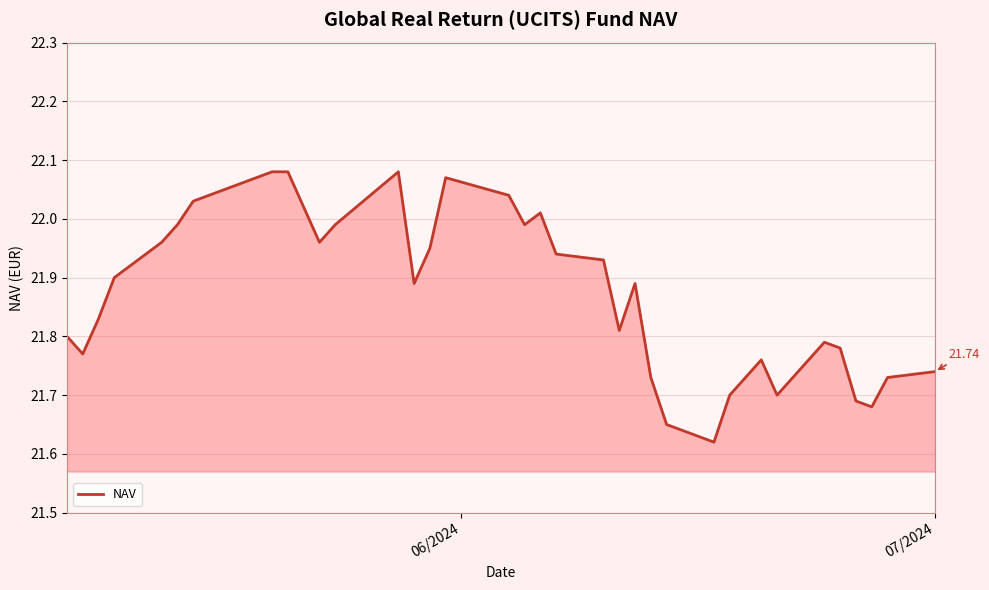

What is the difference between the maximum and minimum values?

0.5